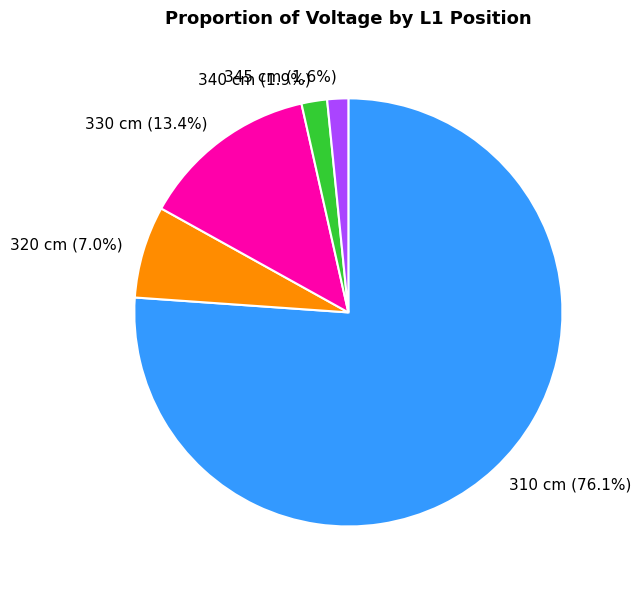

Which slice is the largest?

310 cm